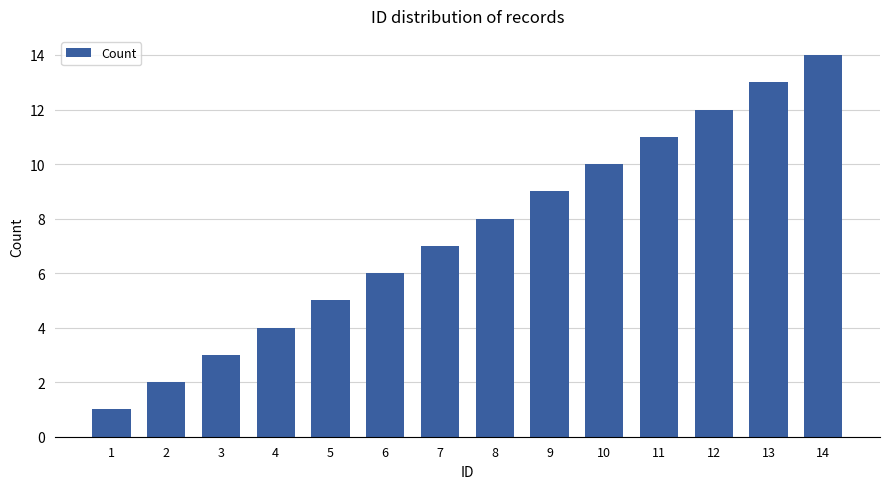

What is the difference between the maximum and minimum values?

13